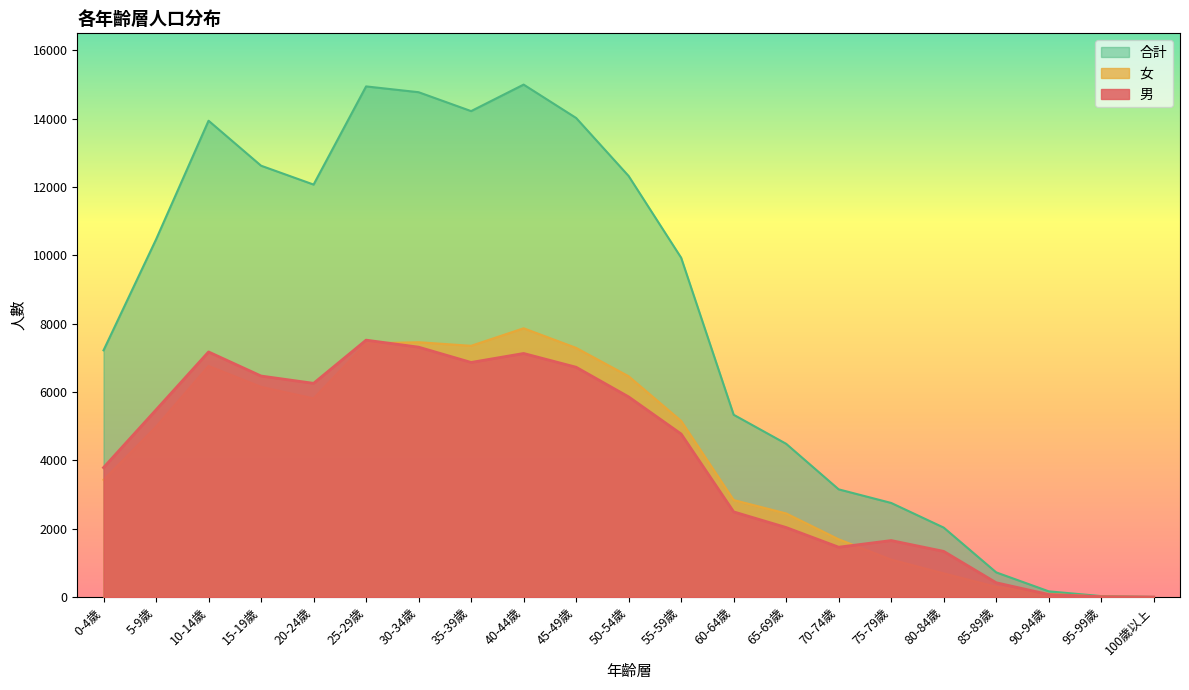

How many data points does each series have?

21